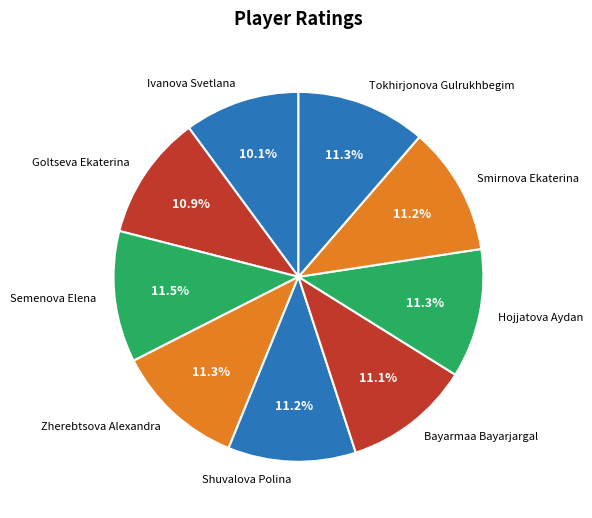

Count the number of slices in the pie.

9